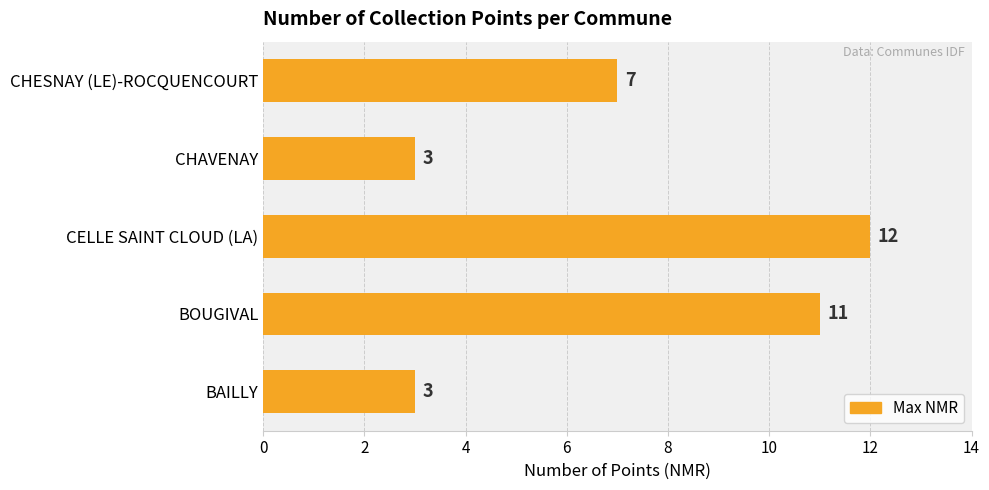

Reading bottom to top, extract all data points from this chart.

BAILLY=3	BOUGIVAL=11	CELLE SAINT CLOUD (LA)=12	CHAVENAY=3	CHESNAY (LE)-ROCQUENCOURT=7